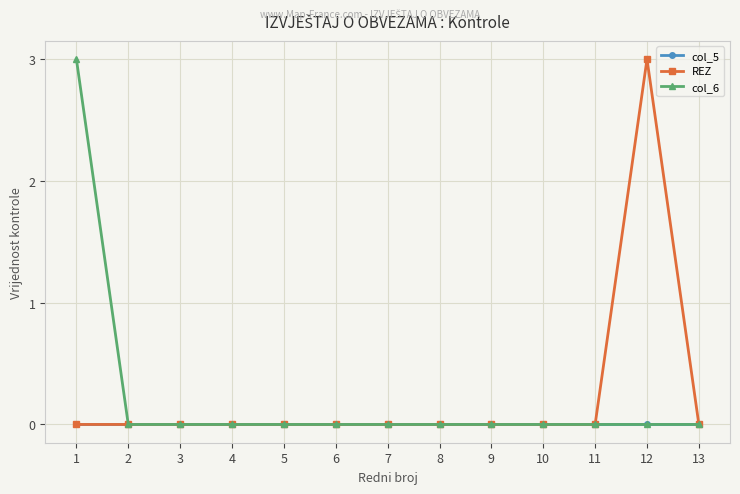

What is the greatest value displayed?

3